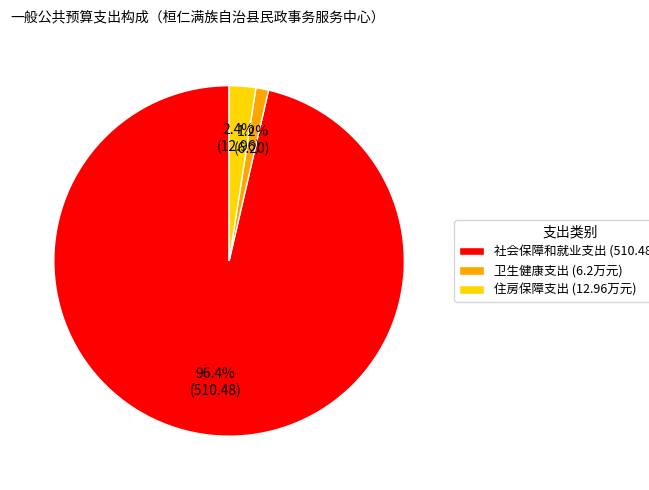

What percentage do 住房保障支出 and 社会保障和就业支出 together represent?

98.8%